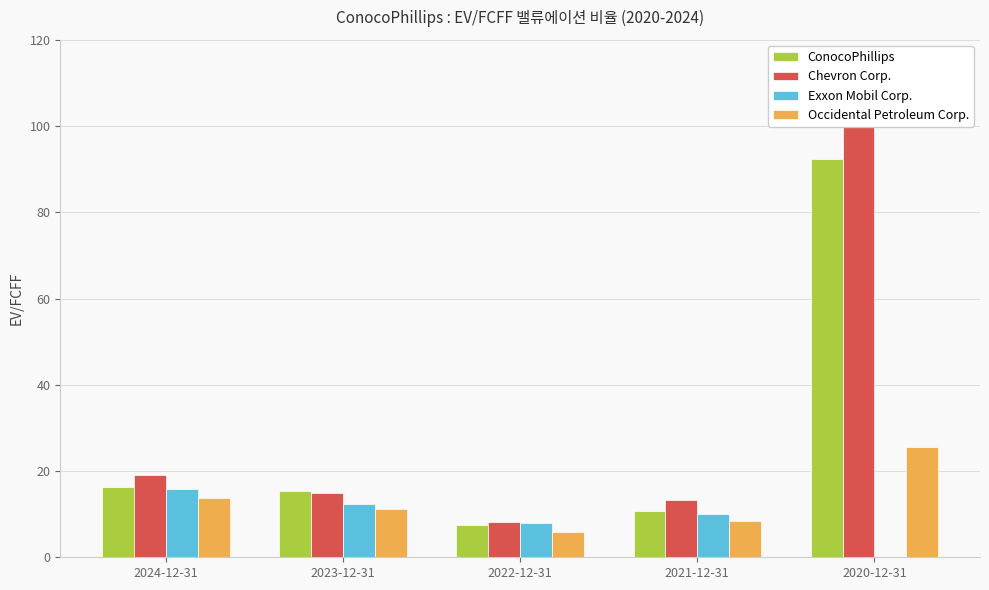

How many data points in Chevron Corp. are less than 14?

2